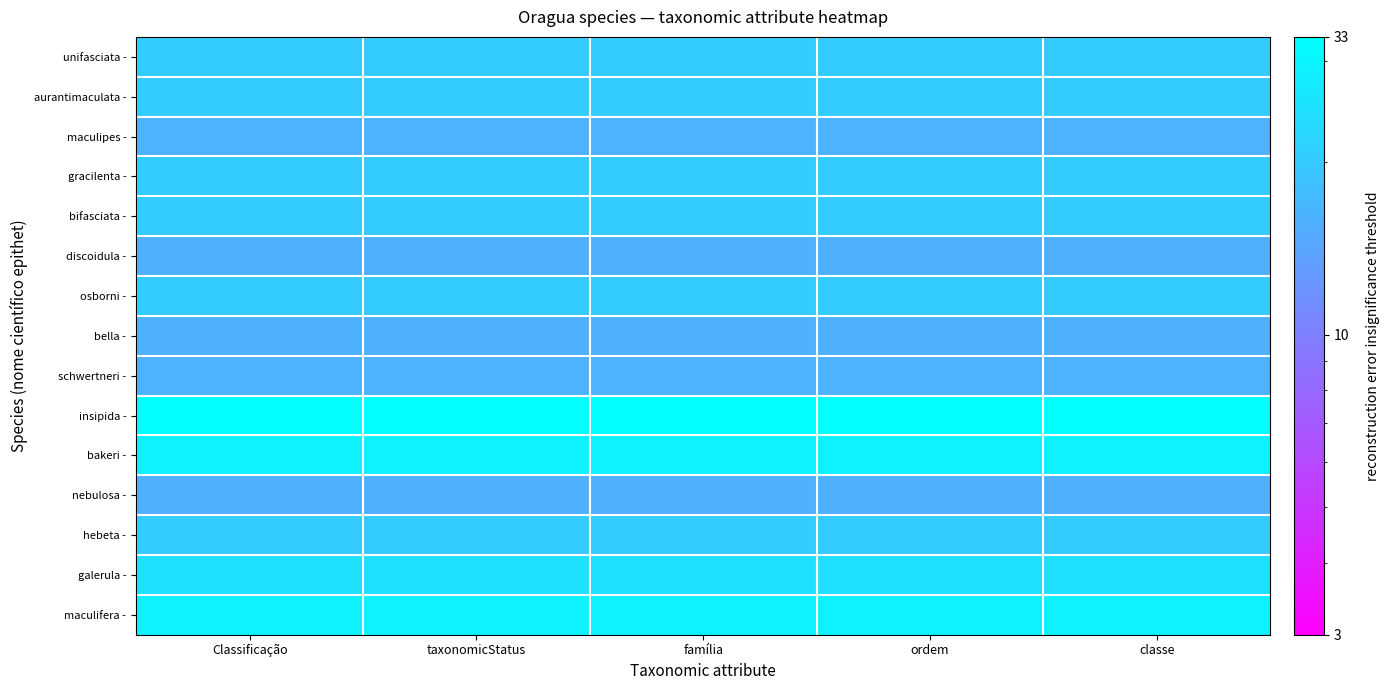

Which series has the largest range (max minus min)?

unifasciata -